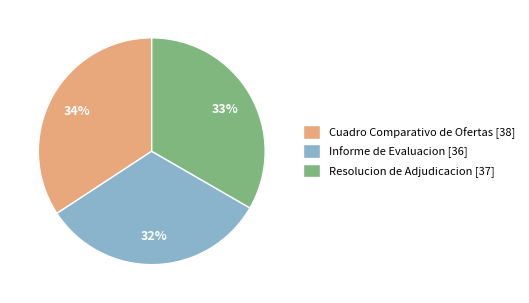

Does any single category account for the majority?

No